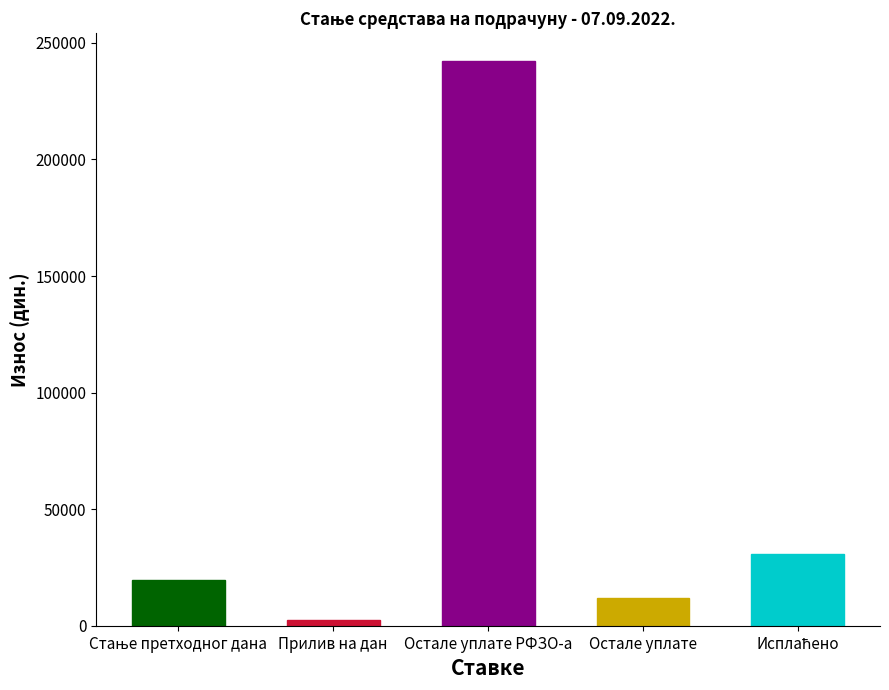

What is the difference between the values at Прилив на дан and Исплаћено?

27993.0